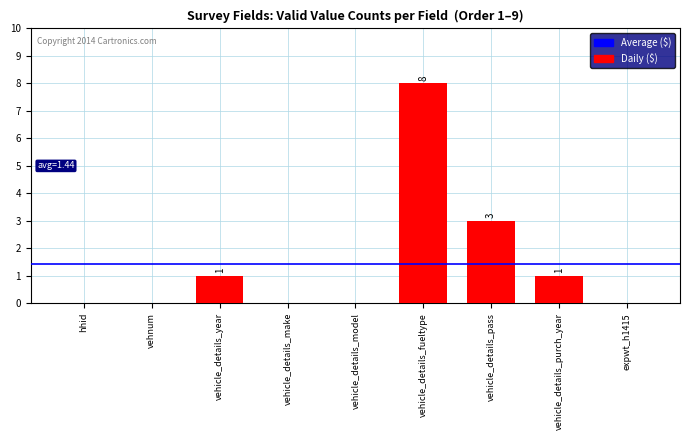

True or false: the data shows -3 at vehicle_details_model.

False